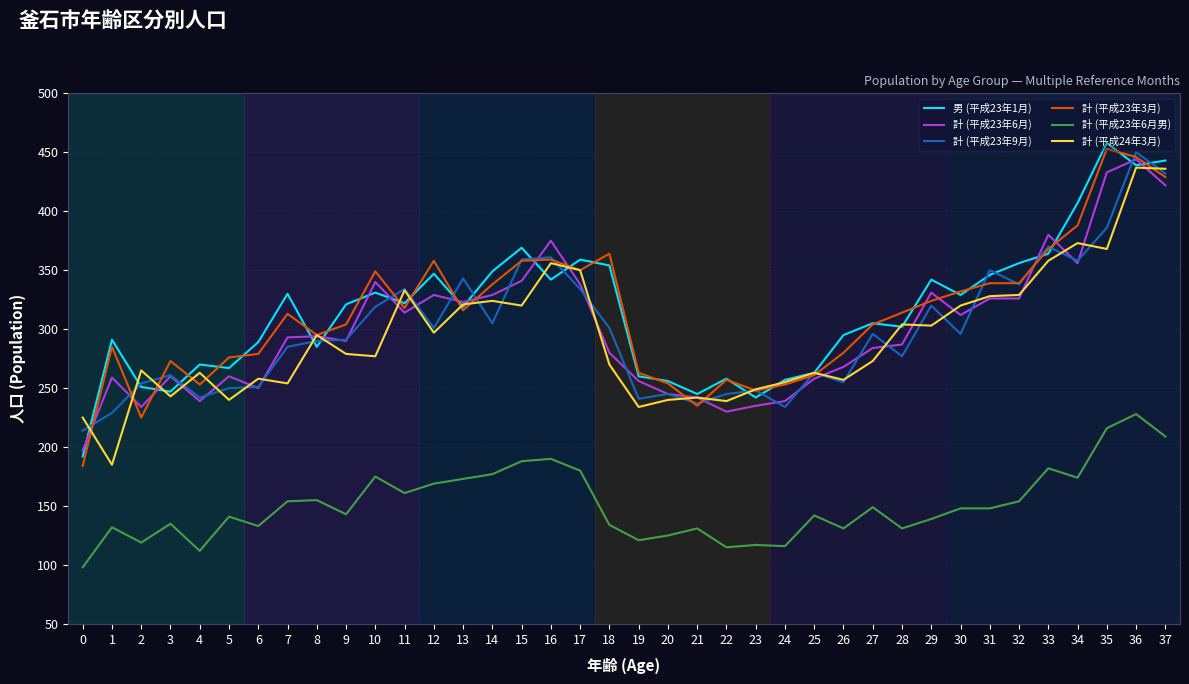

At which label does 計 (平成23年9月) reach its peak?

36